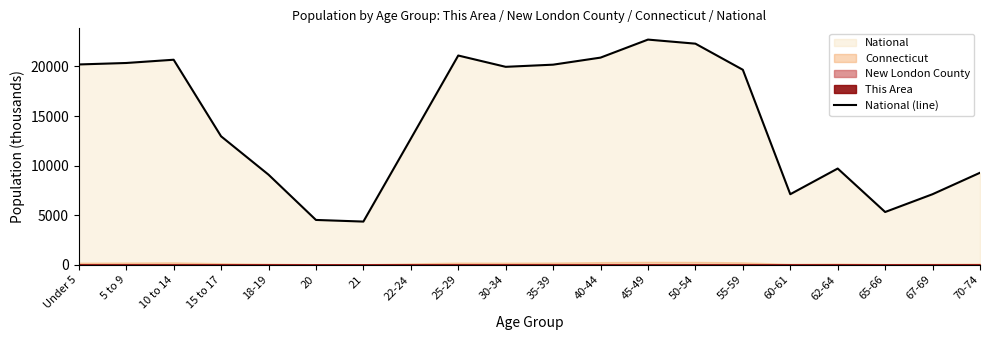

What is the greatest value displayed?

22708.6